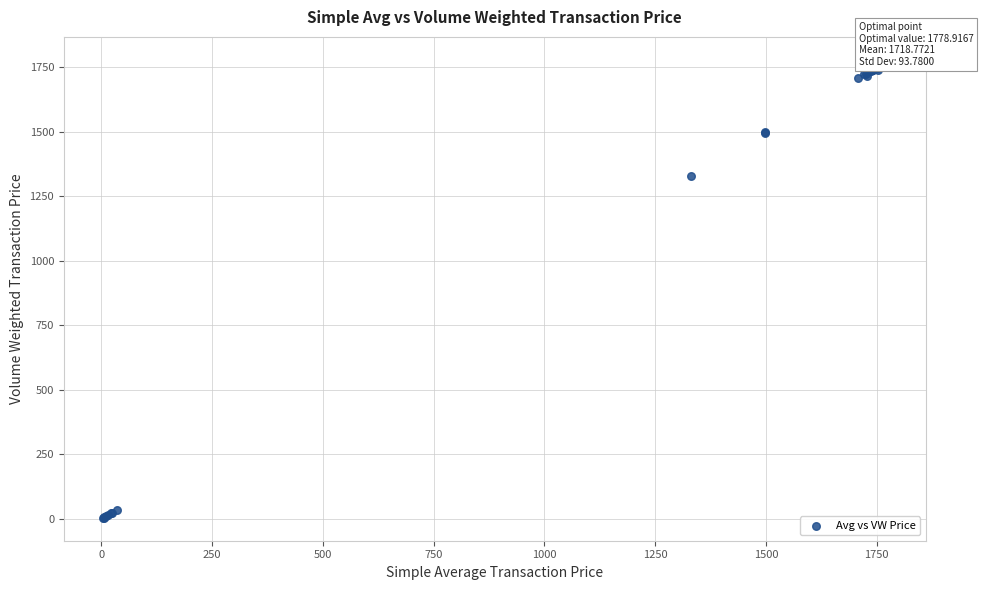

What Y value in the scatter plot is closest to 891?

1329.8